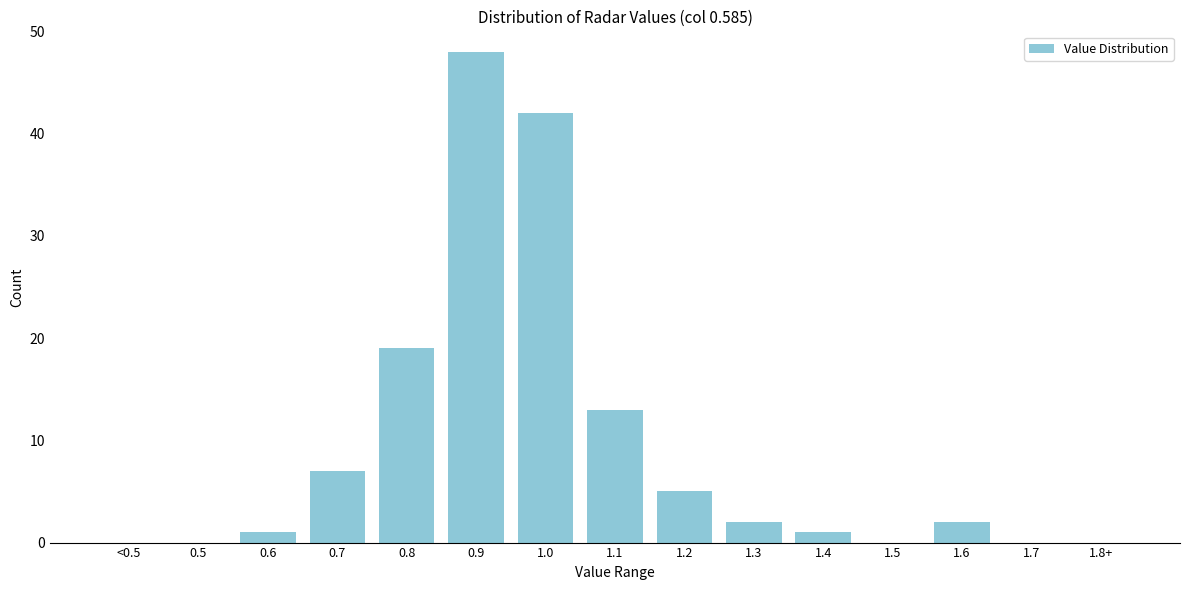

Reading left to right, list all the values displayed in this chart.

<0.5=0	0.5=0	0.6=1	0.7=7	0.8=19	0.9=48	1.0=42	1.1=13	1.2=5	1.3=2	1.4=1	1.5=0	1.6=2	1.7=0	1.8+=0